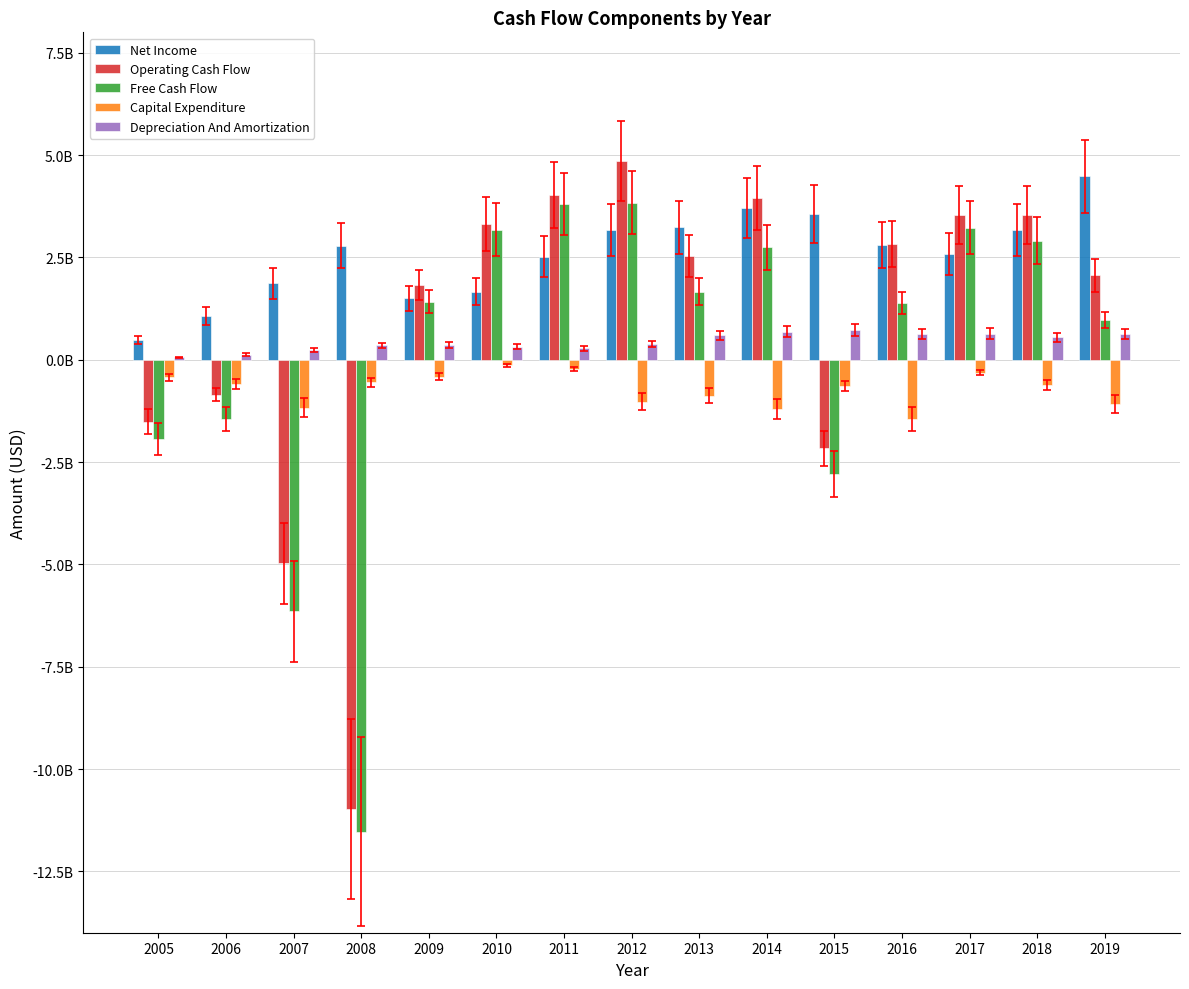

What are all the series names shown in the legend?

Net Income, Operating Cash Flow, Free Cash Flow, Capital Expenditure, Depreciation And Amortization